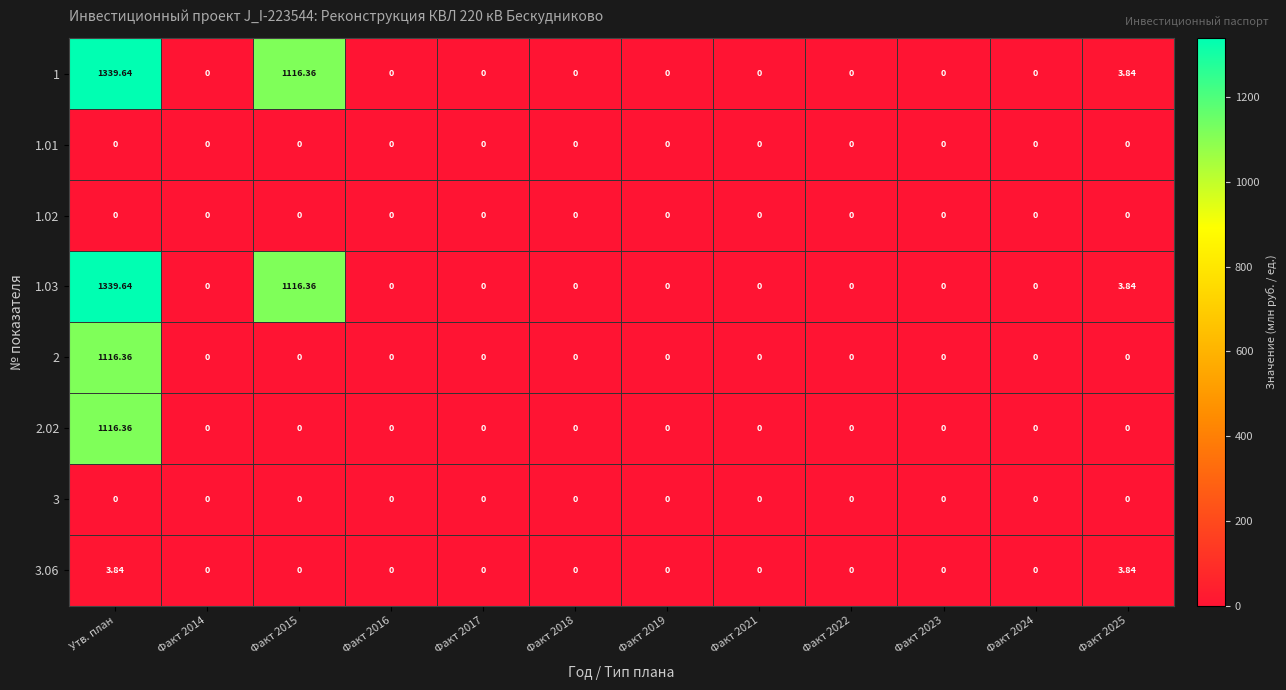

What is the maximum value shown in the chart?

1339.6